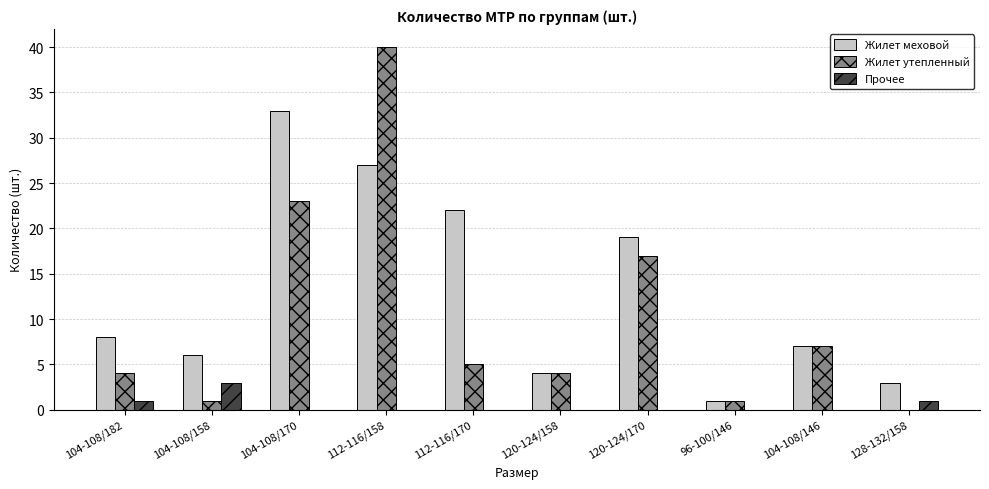

Between 112-116/158 and 96-100/146, which series saw the biggest shift?

Жилет утепленный